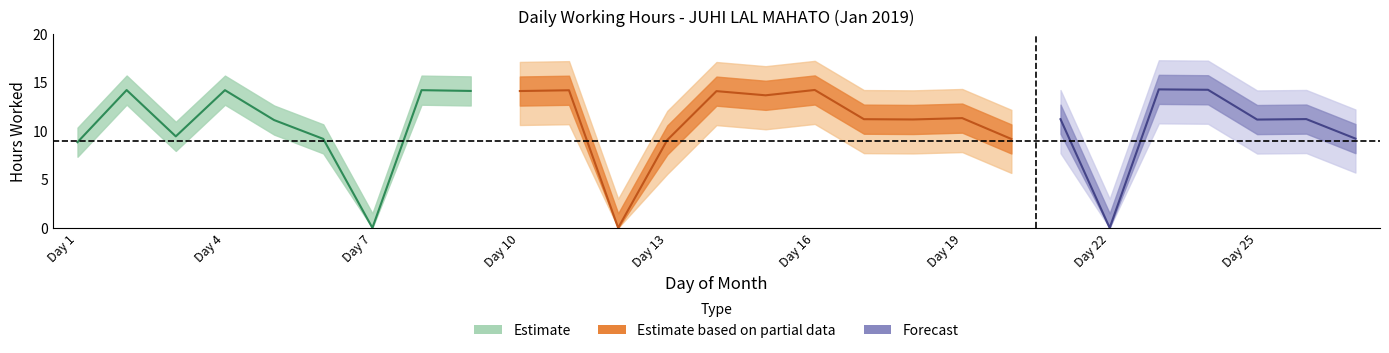

True or false: the data shows 19.3 at 17.

False